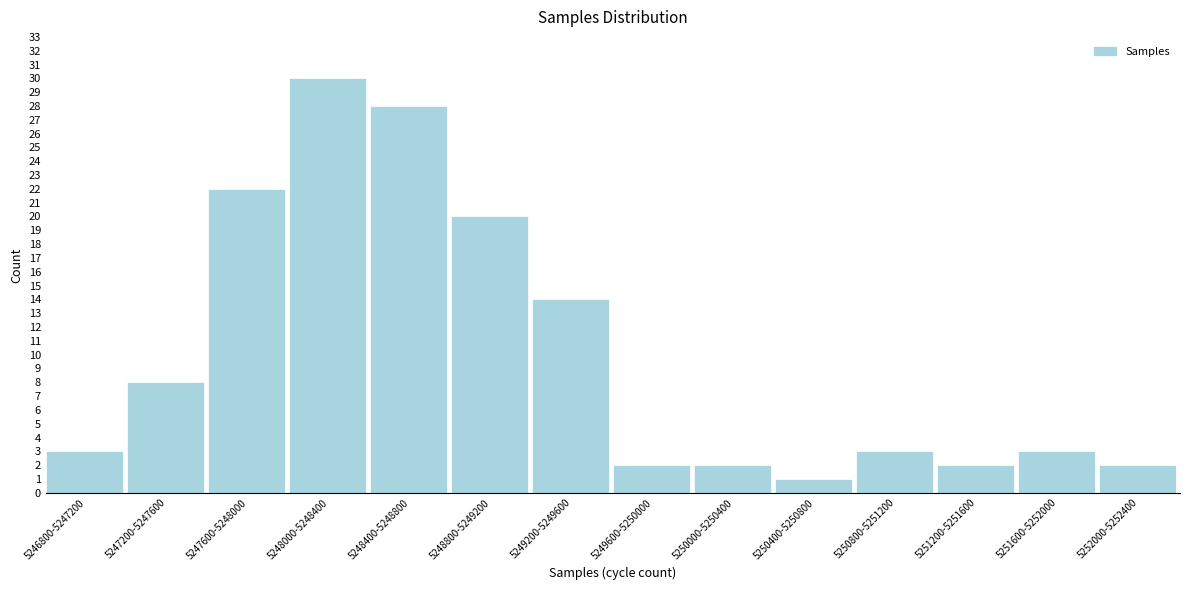

Reading right to left, transcribe all the data shown in this chart.

2	3	2	3	1	2	2	14	20	28	30	22	8	3